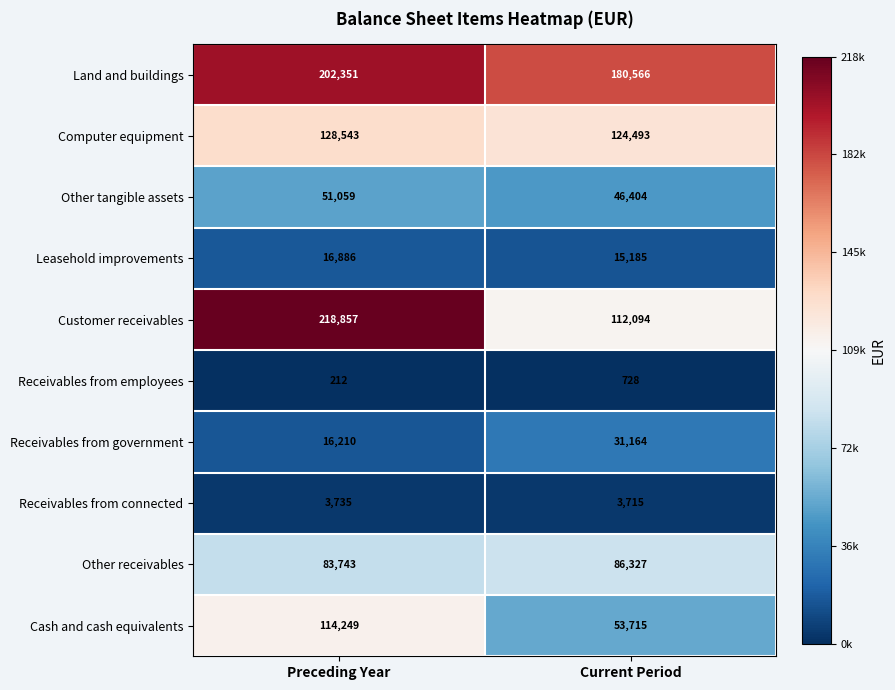

Is it true that Computer equipment equals 177529 at Current Period?

False